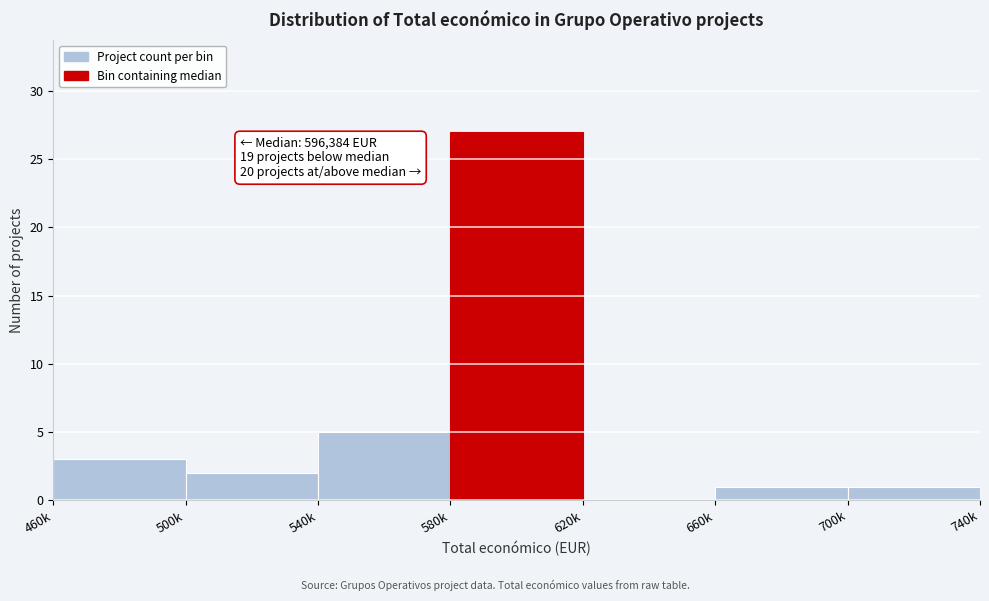

Reading left to right, extract all data points from this chart.

460k=3	500k=2	540k=5	580k=27	620k=0	660k=1	700k=1